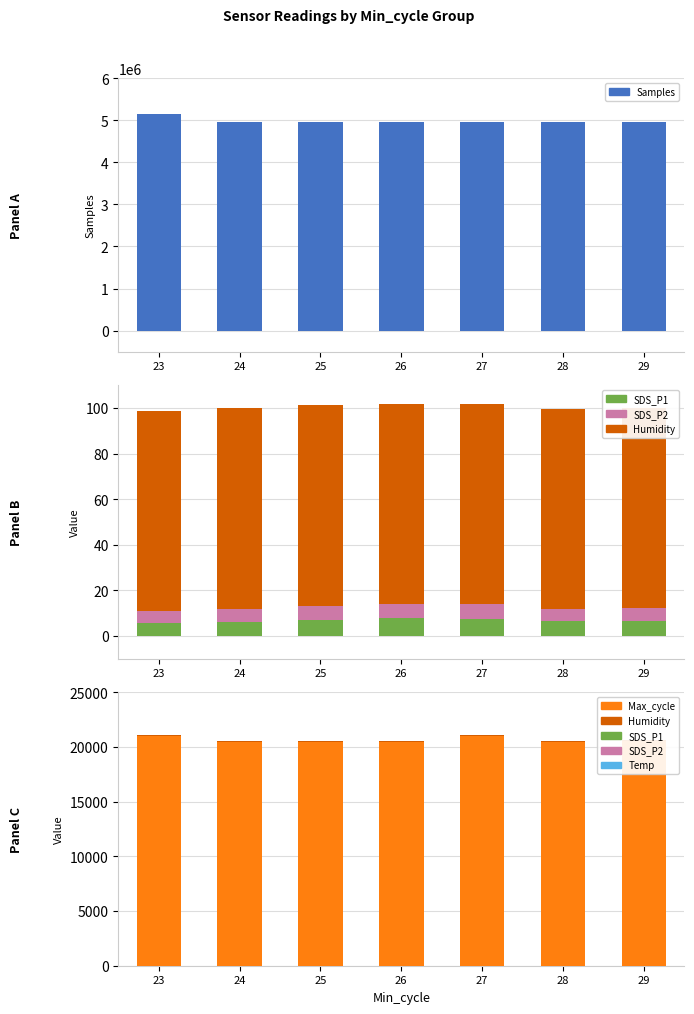

What is the average value of the Samples series?

4986555.9